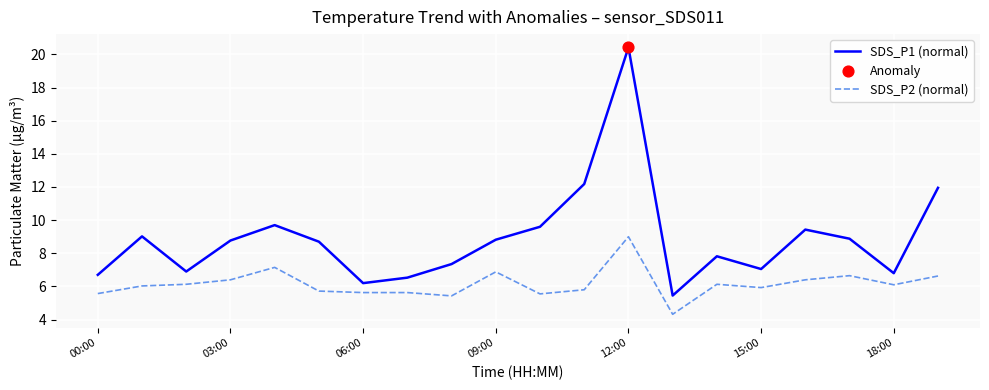

Which series has the largest total across all categories?

SDS_P1 (normal)